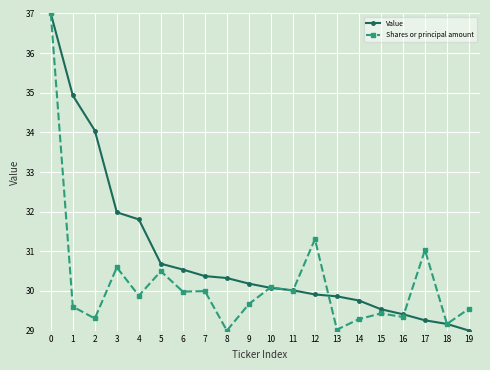

Does the chart display data point markers on the line(s)?

Yes